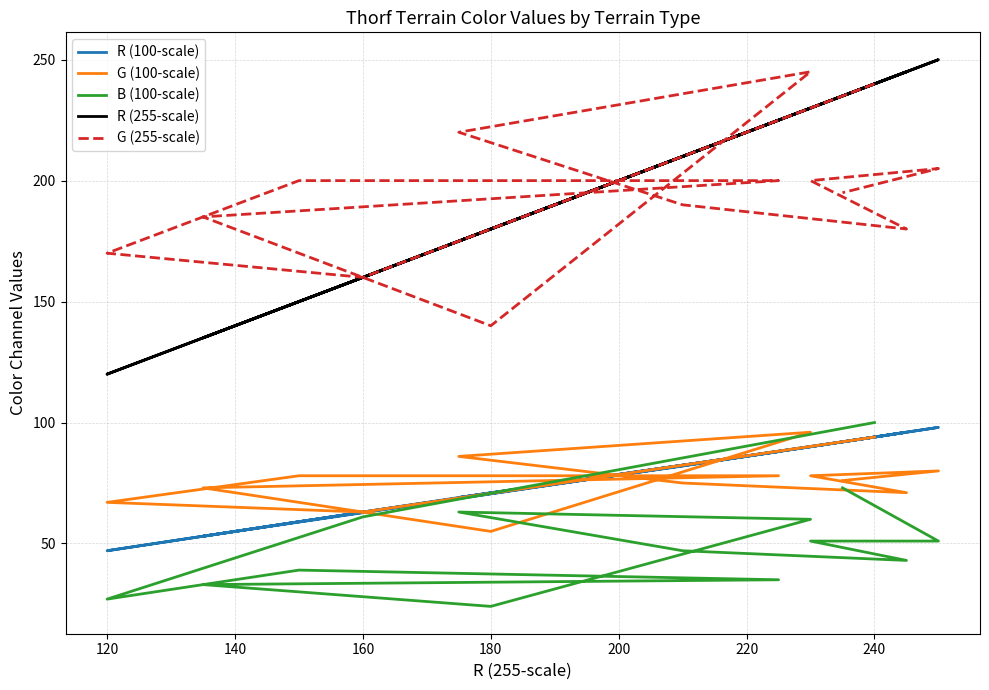

What is the average value of the R (255-scale) series?

202